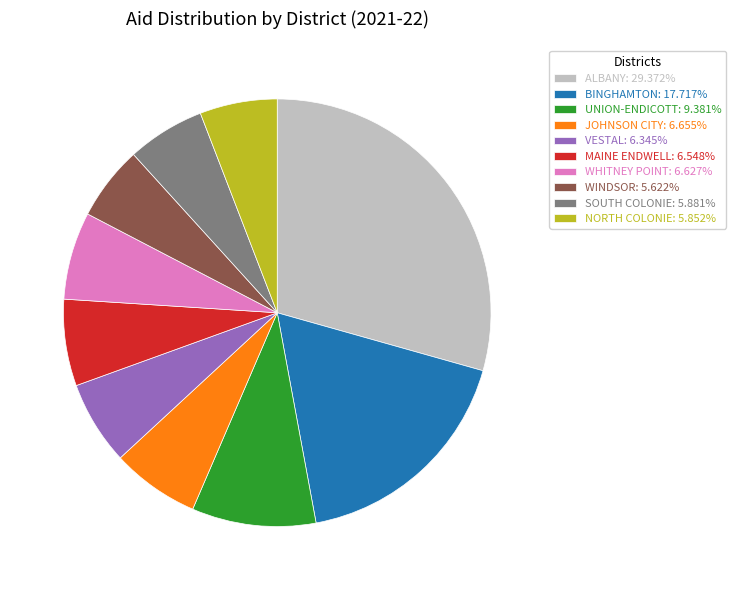

Do UNION-ENDICOTT: 9.381% and JOHNSON CITY: 6.655% together represent more than half of the pie?

No